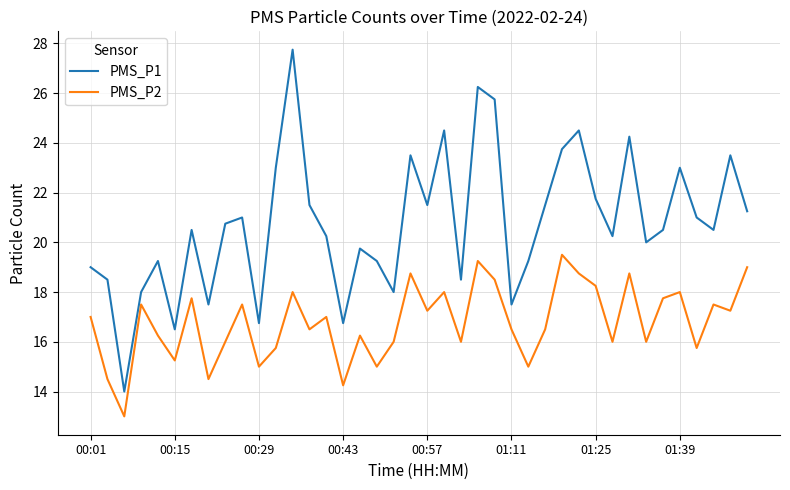

What is the greatest value displayed?

27.8